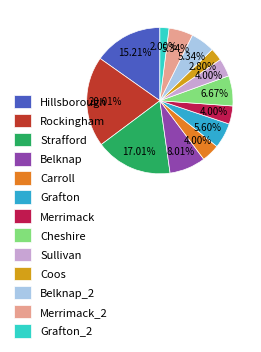

What percentage is the Cheshire slice, to the nearest percent?

7%